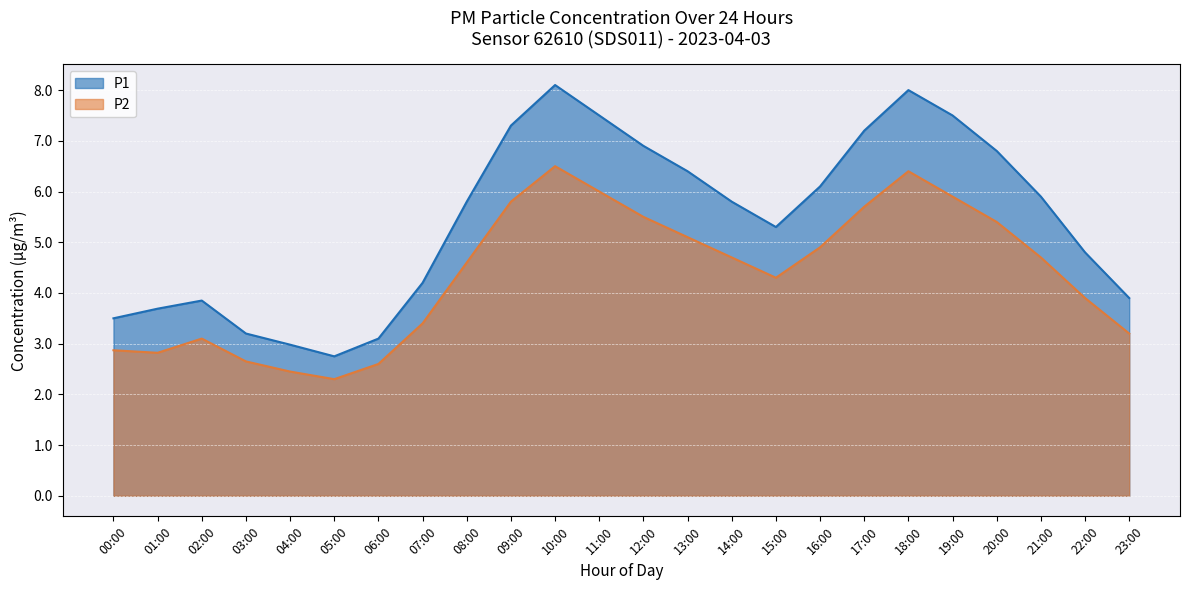

What is the difference between the P2 values at 16:00 and 23:00?

1.7